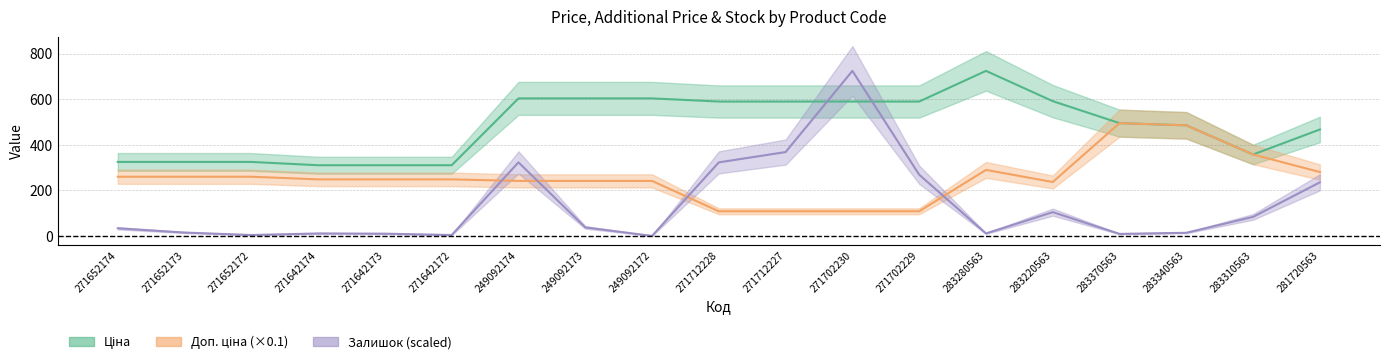

Between 283220563 and 283370563, which series saw the biggest shift?

Доп. ціна